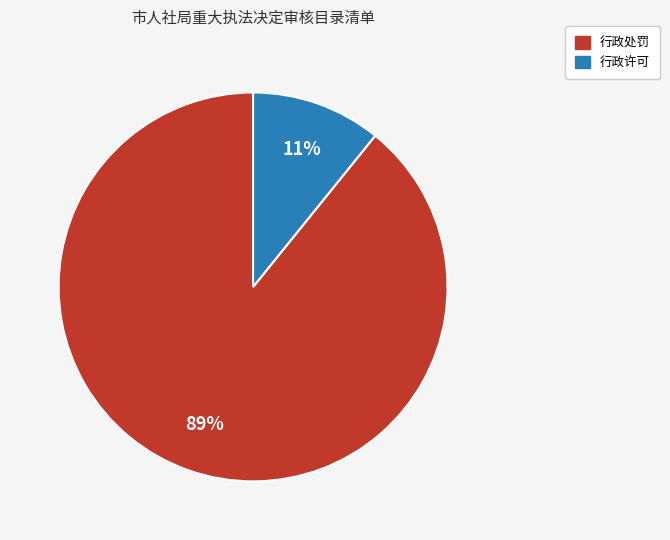

Does any single category account for the majority?

Yes